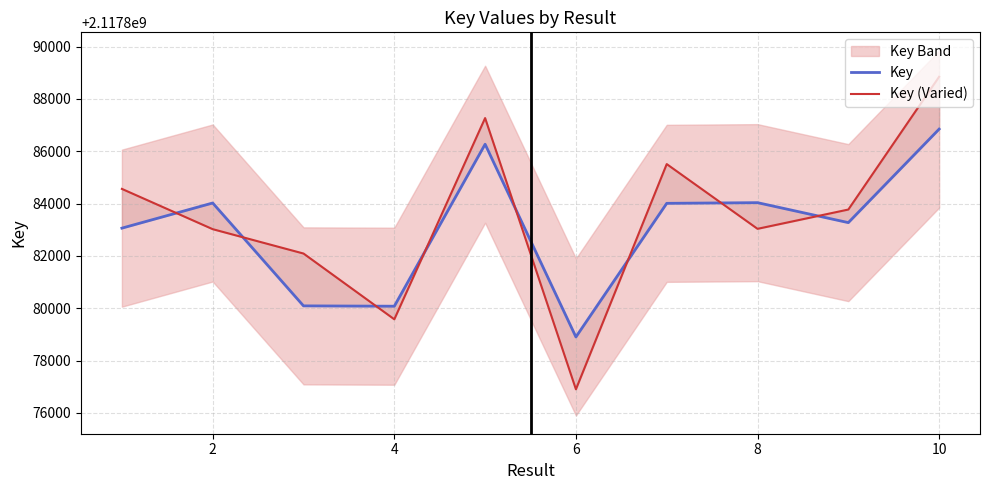

Reading right to left, what are all the values shown in this chart?

Key: 2117886848	2117883274	2117884037	2117884011	2117878905	2117886269	2117880080	2117880093	2117884024	2117883063
Key (Varied): 2117888848	2117883774	2117883037	2117885511	2117876905	2117887269	2117879580	2117882093	2117883024	2117884563